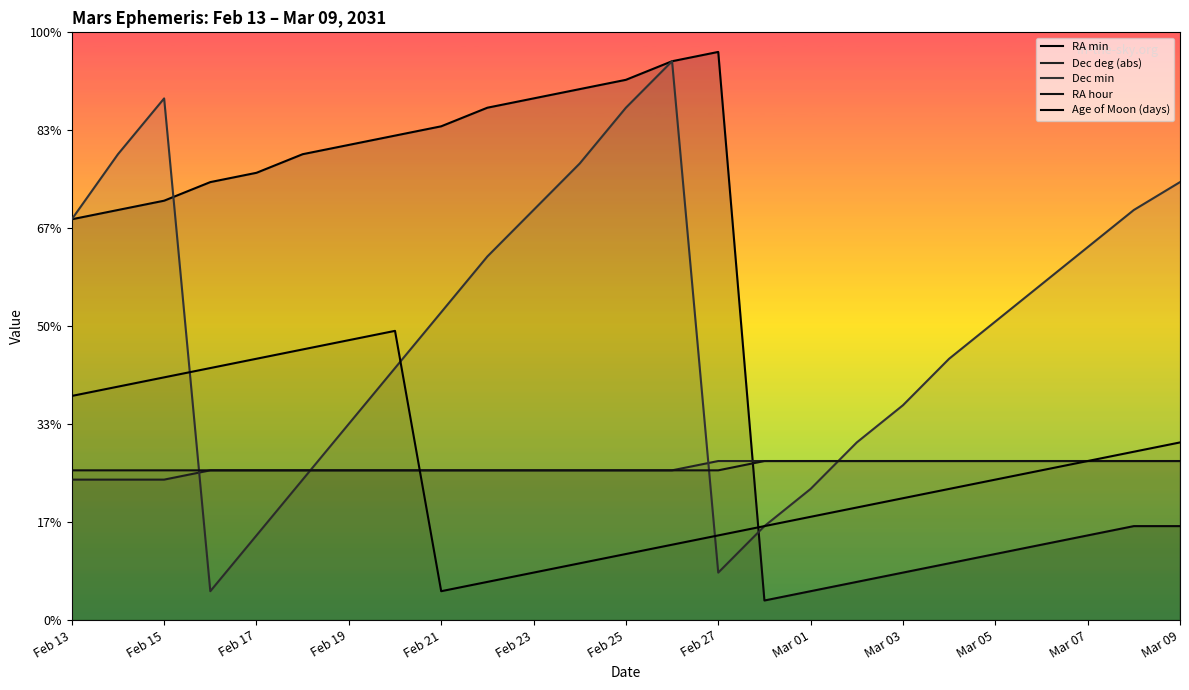

Does the chart display data point markers on the line(s)?

No